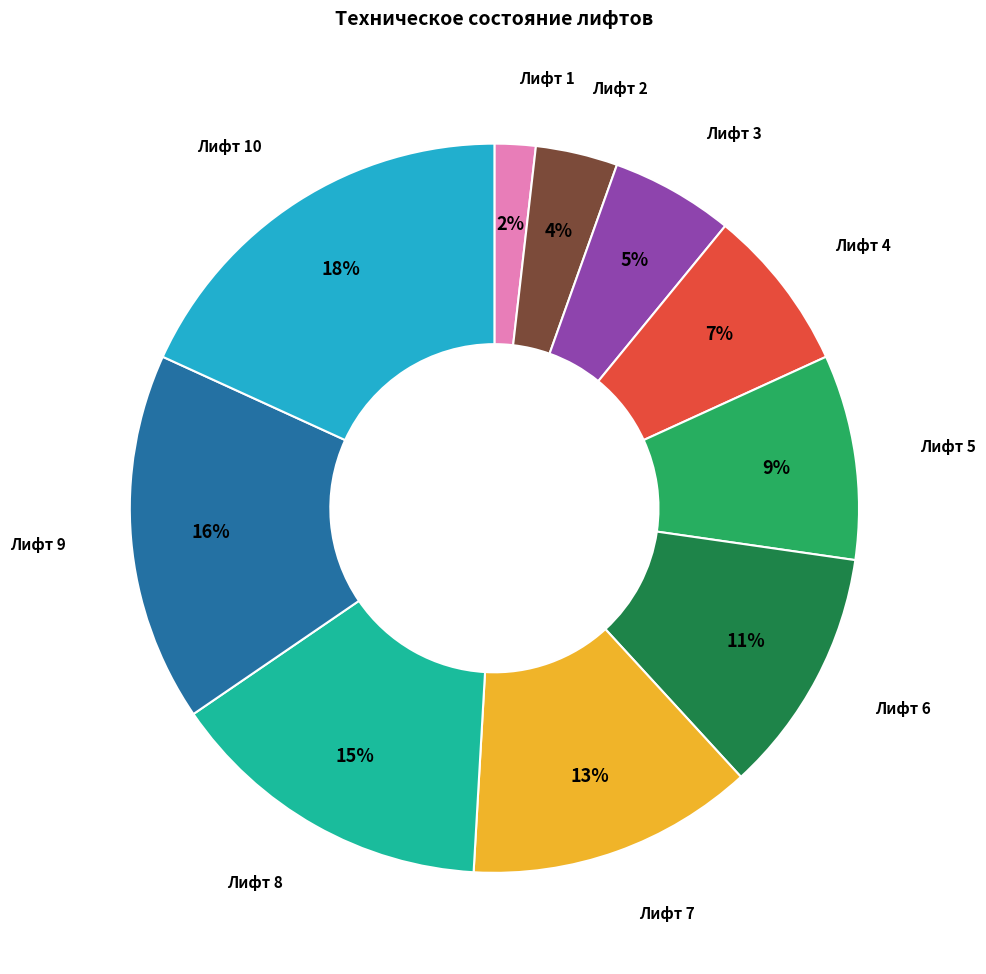

Between Лифт 4 and Лифт 6, which is larger?

Лифт 6